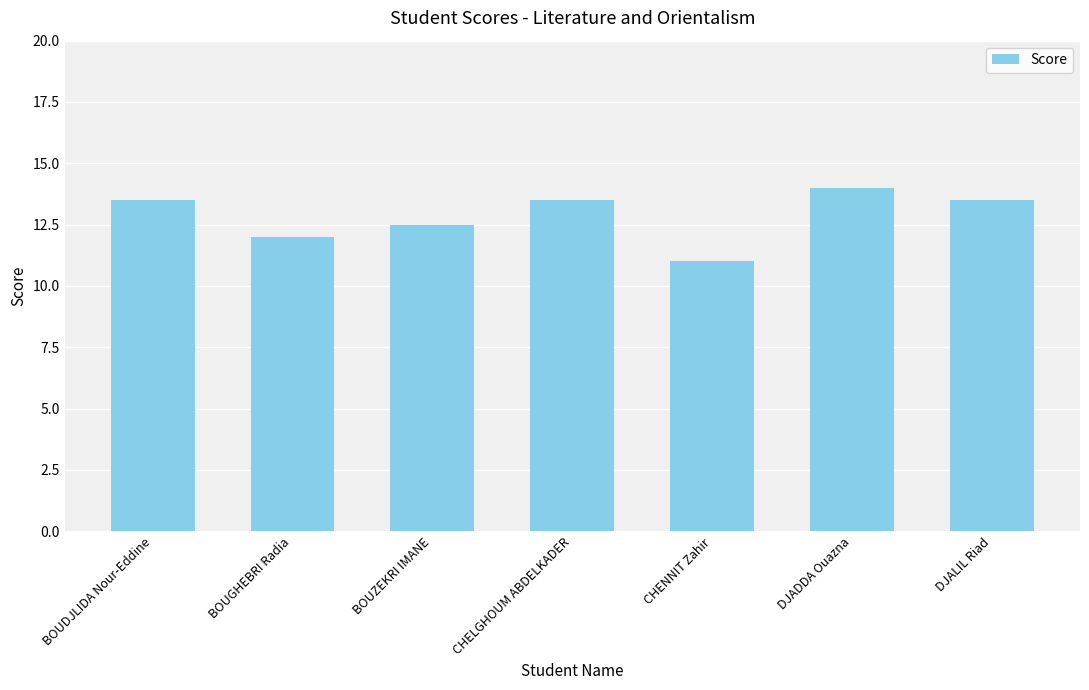

How many bars are there in total?

7